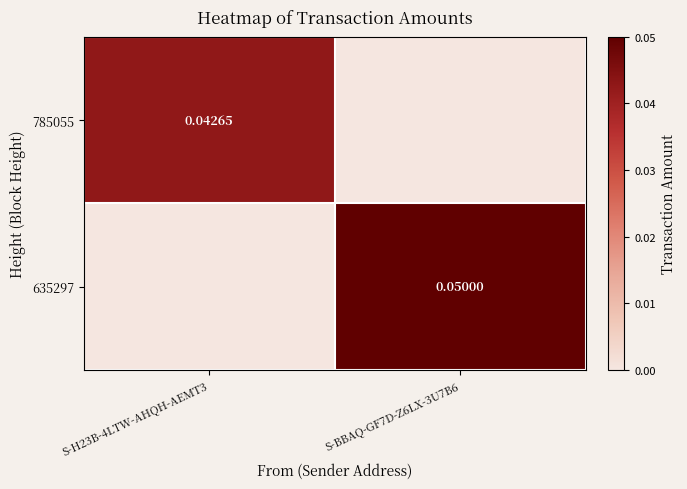

Rank the series by their maximum value, from lowest to highest.

785055, 635297